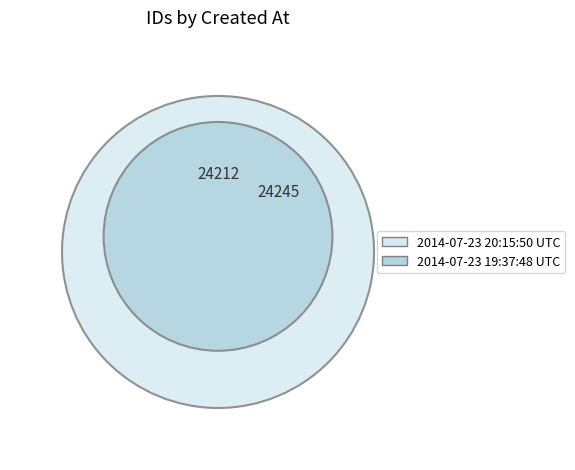

What is the smallest slice in the pie chart?

2014-07-23 19:37:48 UTC